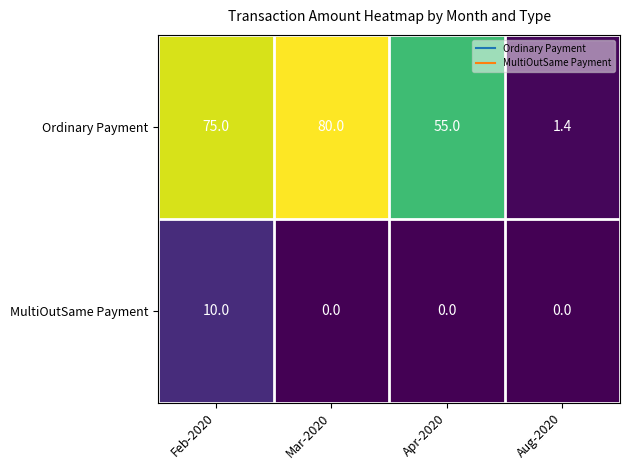

Which series has the largest range (max minus min)?

Ordinary Payment